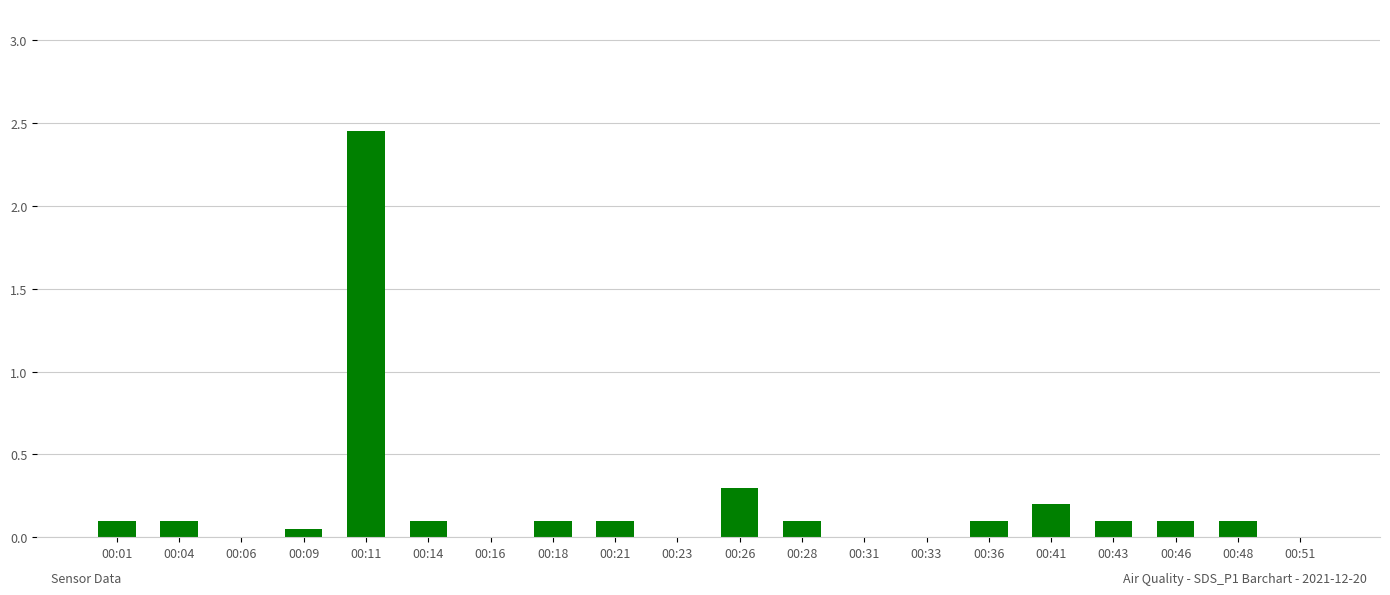

Is it true that the value at 00:48 is 0.1?

True